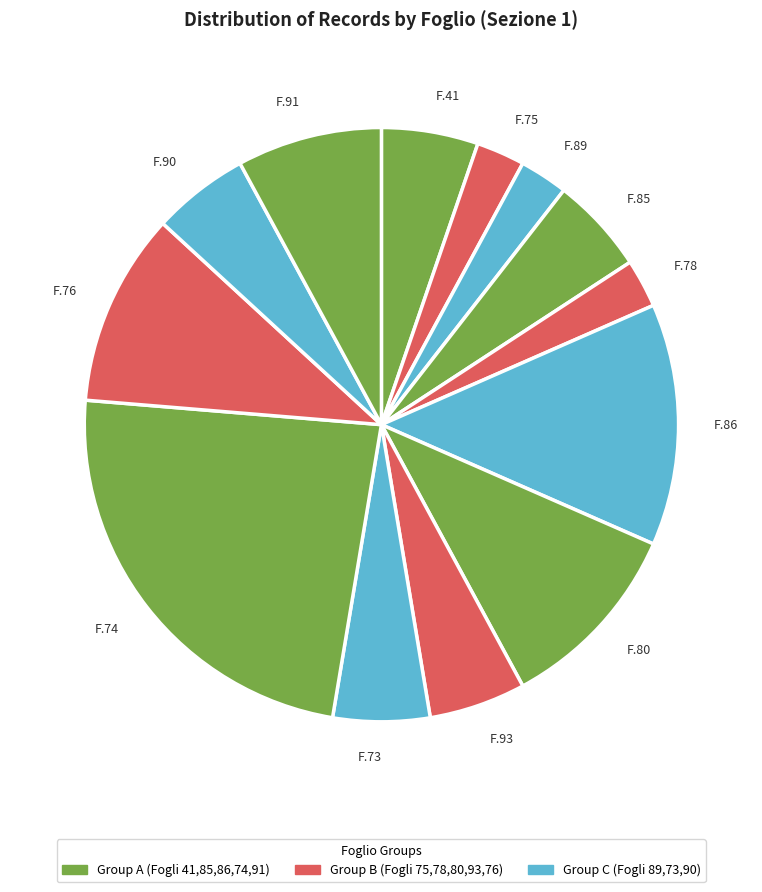

How many slices are in this pie chart?

13